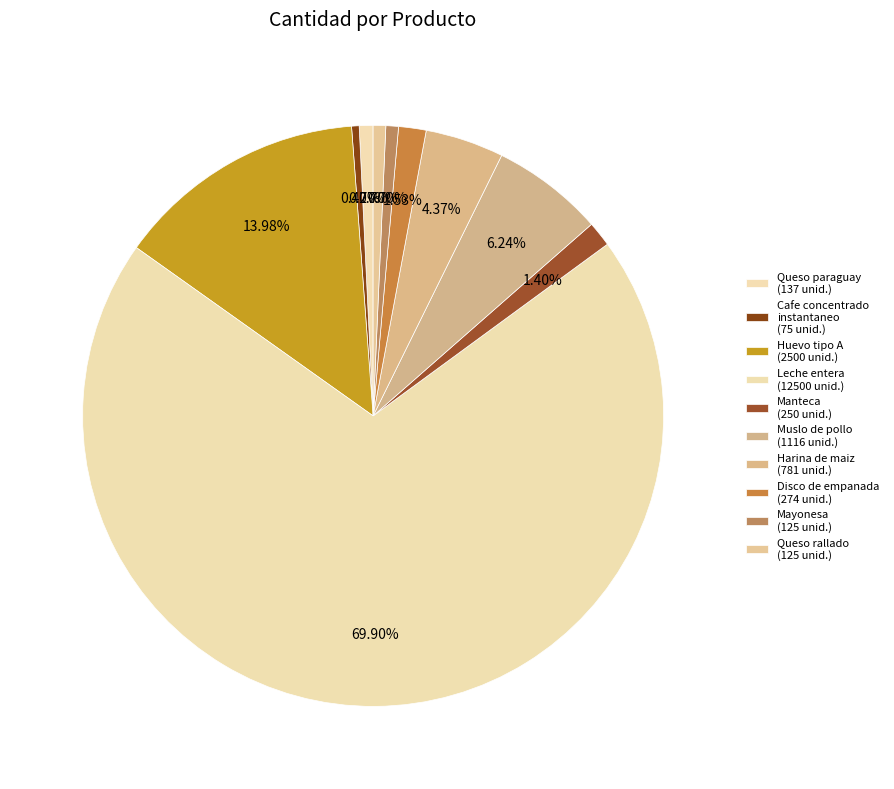

What is the smallest slice in the pie chart?

Cafe concentrado
instantaneo